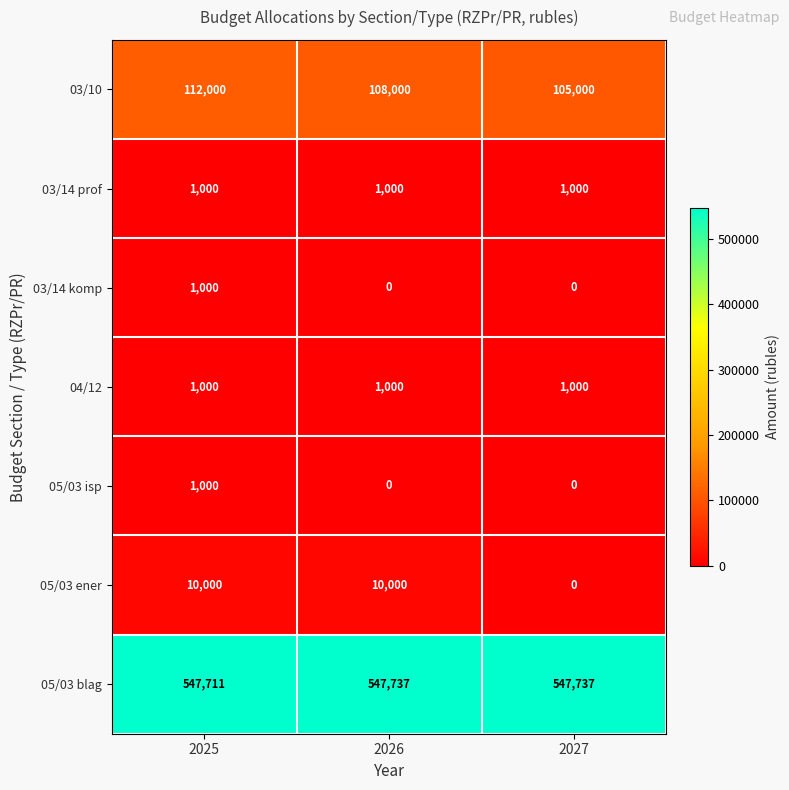

What is the maximum value for 03/10?

112000